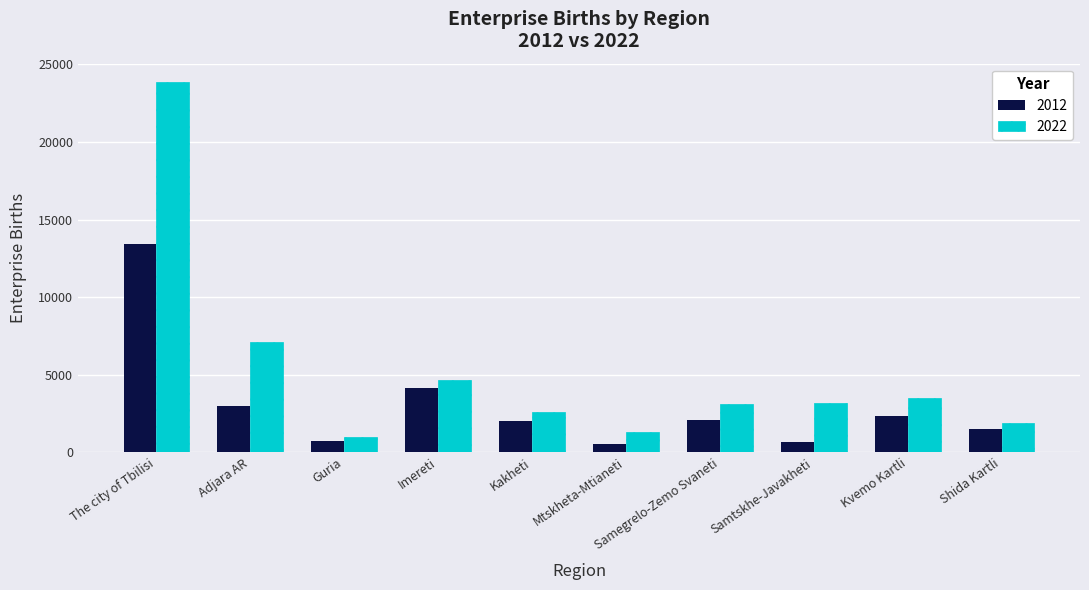

How many bars are there in total?

20